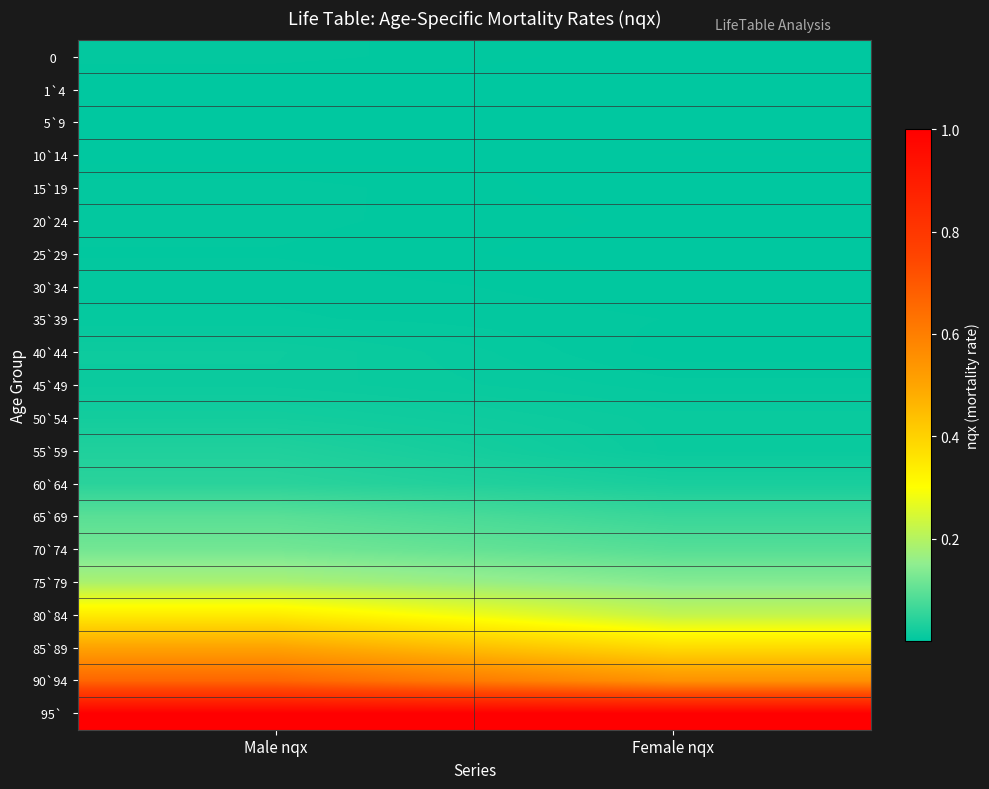

List the series in order of their peak value, lowest first.

1`4, 5`9, 10`14, 25`29, 20`24, 0, 15`19, 30`34, 35`39, 45`49, 40`44, 50`54, 55`59, 60`64, 65`69, 70`74, 75`79, 80`84, 85`89, 90`94, 95`